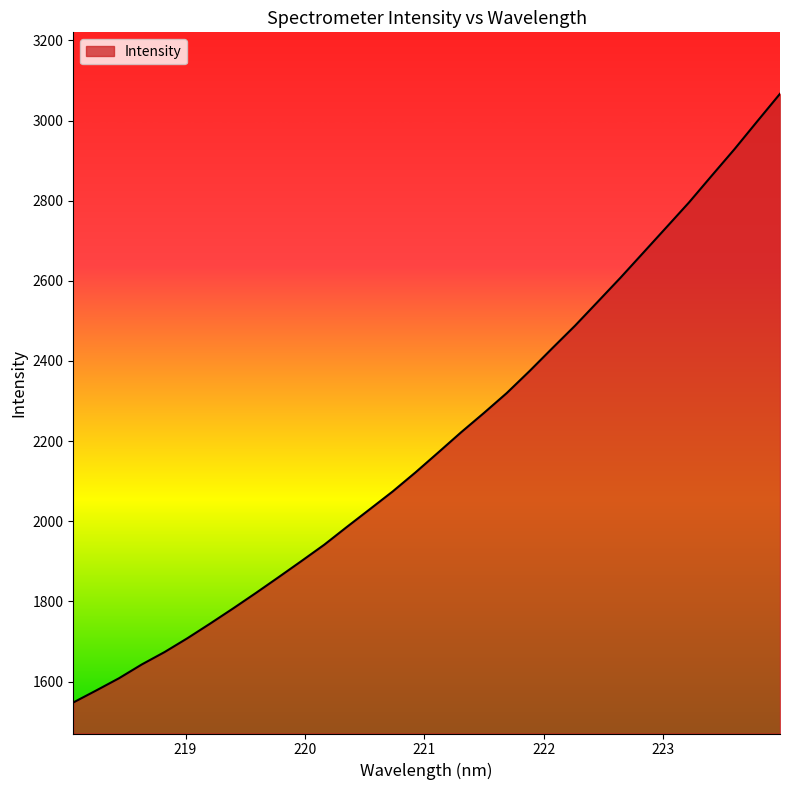

What is the difference between the second highest and second lowest values?

1420.3